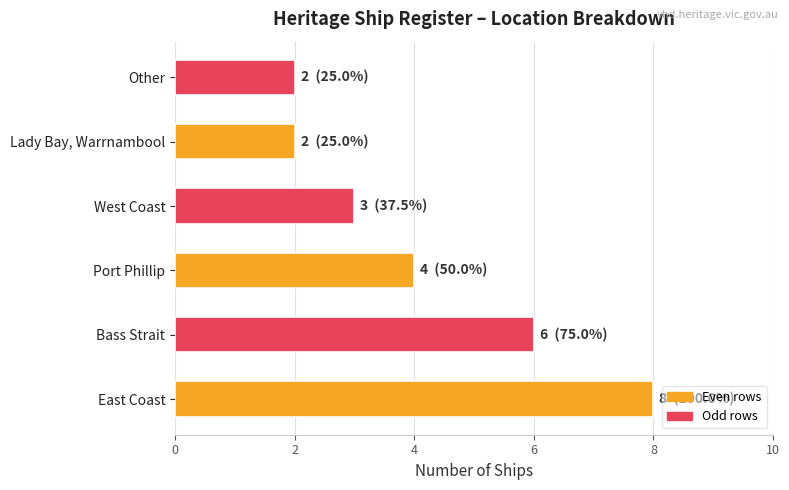

What is the approximate value at Bass Strait?

6